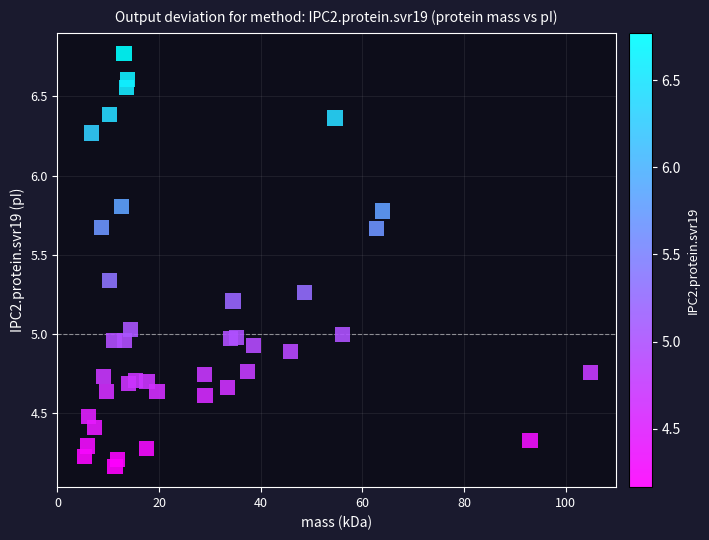

What is the range of Y values (max minus min)?

2.6